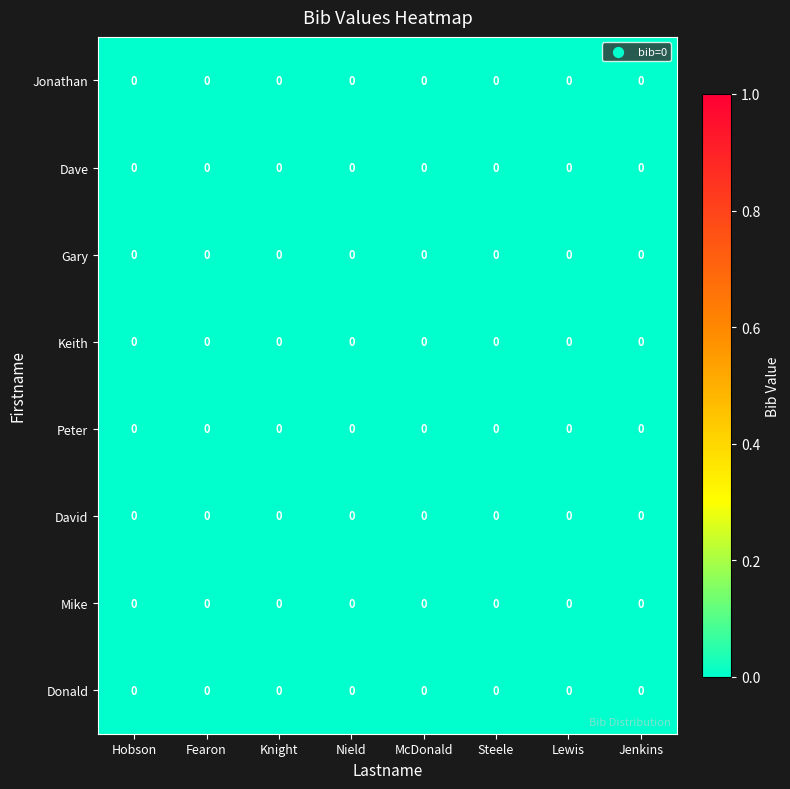

List the labels in order of Donald value, largest first.

Lewis, McDonald, Jenkins, Nield, Steele, Fearon, Hobson, Knight